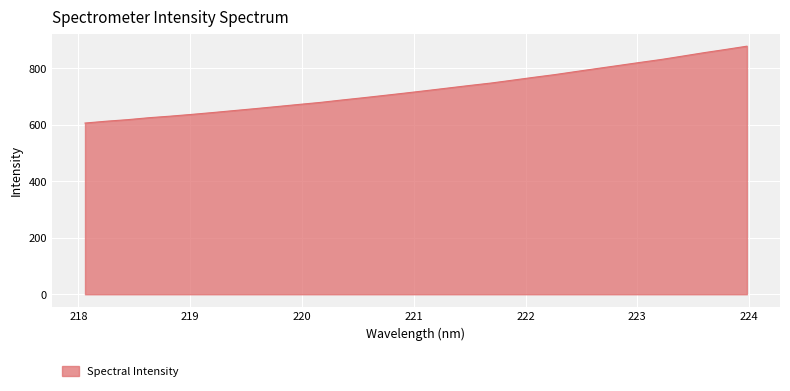

What is the greatest value displayed?

878.2